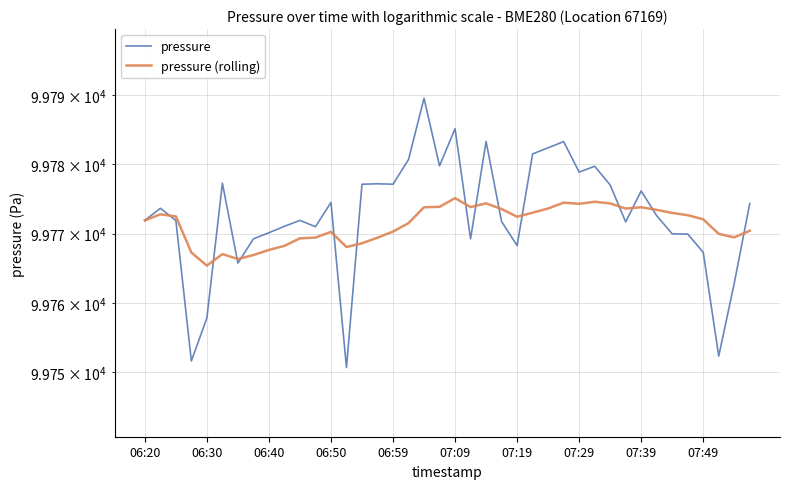

What are all the series names shown in the legend?

pressure, pressure (rolling)